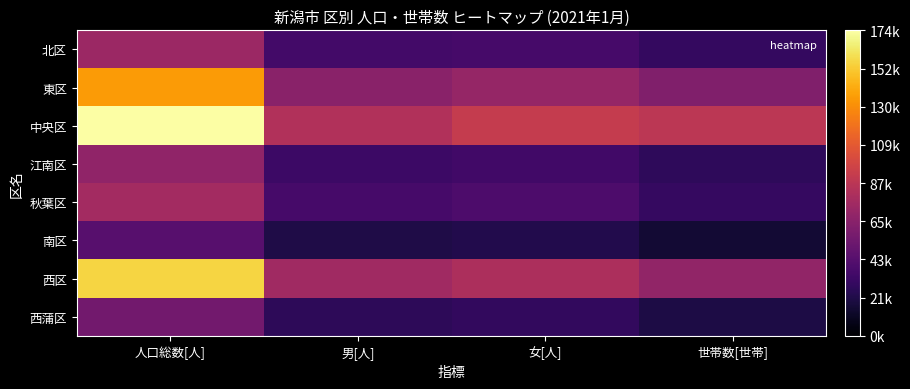

Rank the series at 世帯数[世帯] from highest to lowest value.

中央区, 西区, 東区, 秋葉区, 北区, 江南区, 西蒲区, 南区